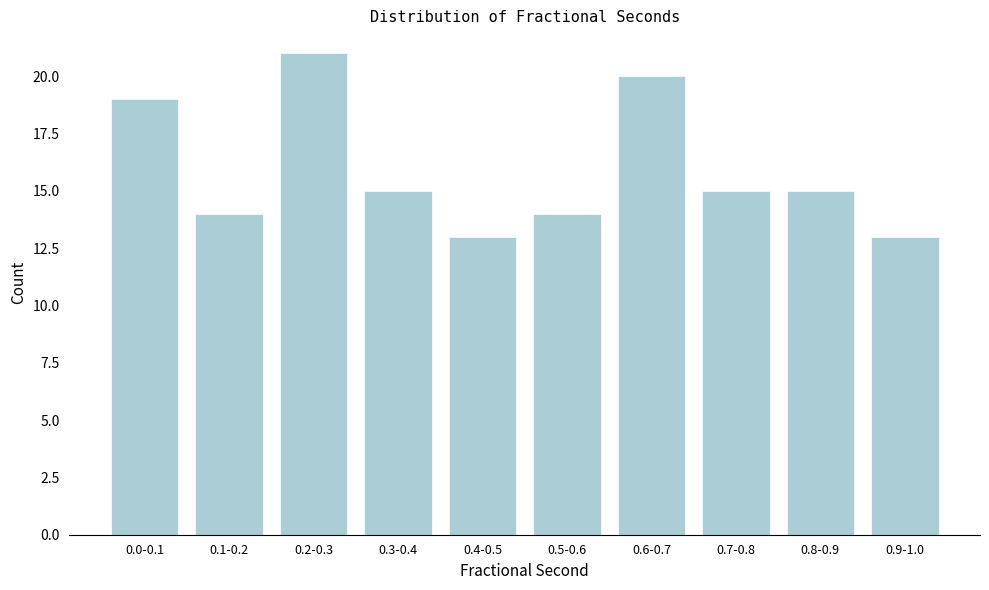

Reading right to left, transcribe all the data shown in this chart.

13	15	15	20	14	13	15	21	14	19